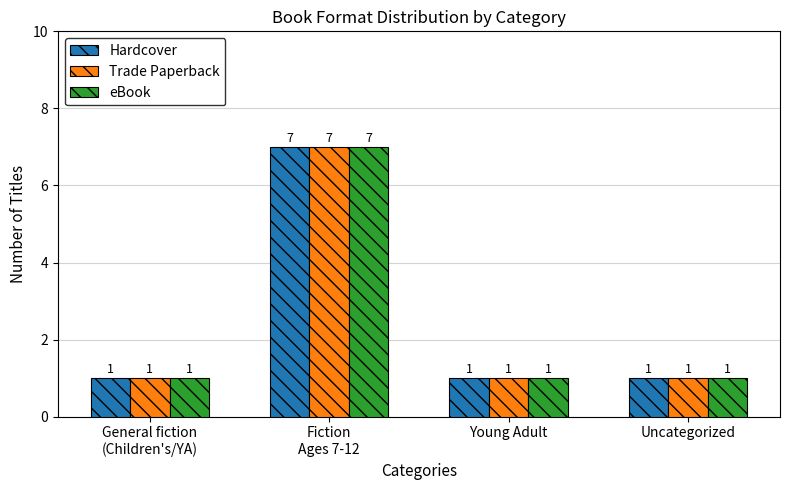

What is the minimum value for Trade Paperback?

1